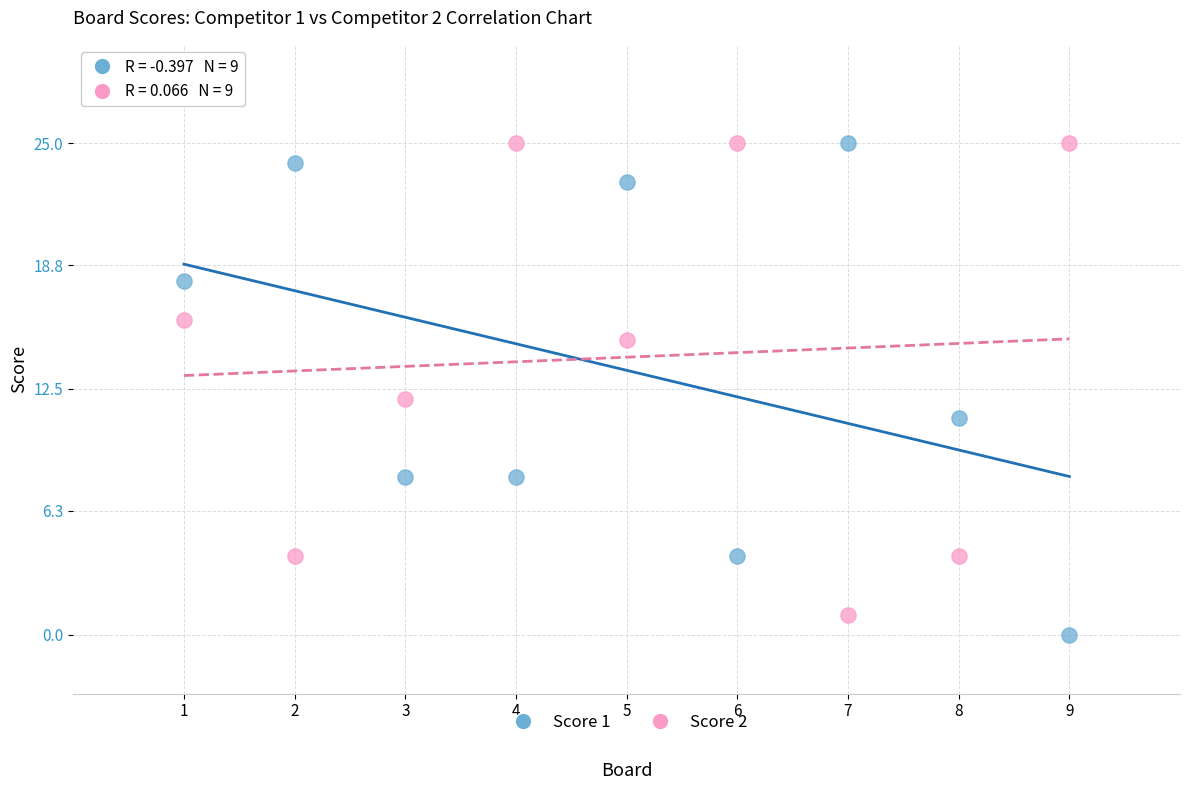

In the Score 2 series, what Y value is closest to 13?

12